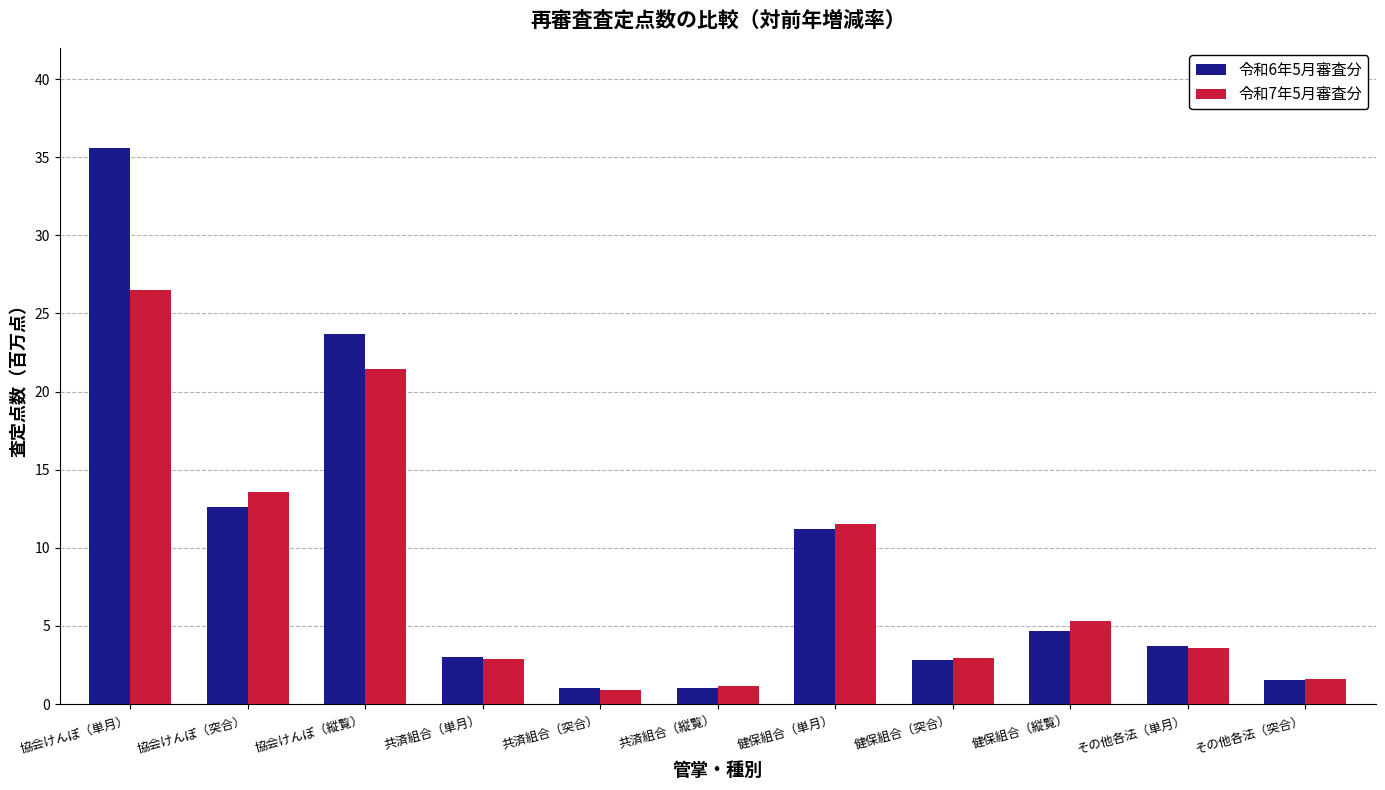

Between 健保組合（突合） and その他各法（単月）, which series saw the biggest shift?

令和6年5月審査分